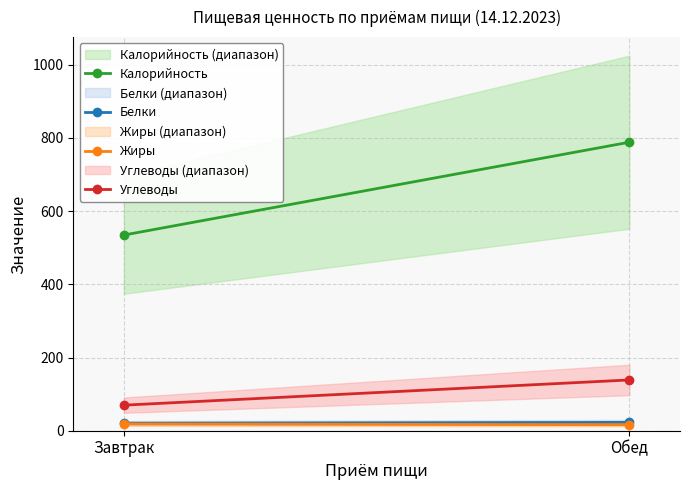

Between Завтрак and Обед, which series saw the biggest shift?

Калорийность